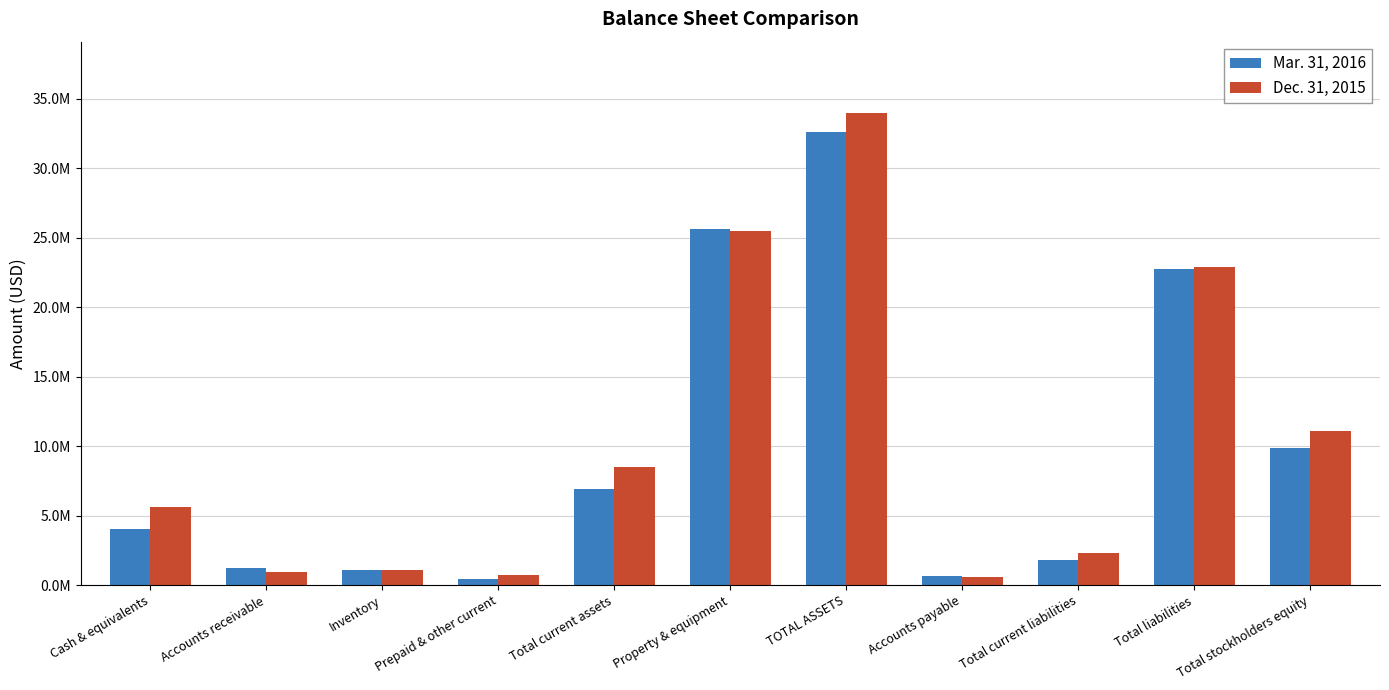

Is the value of Mar. 31, 2016 at Inventory greater than the value of Dec. 31, 2015 at Accounts payable?

Yes